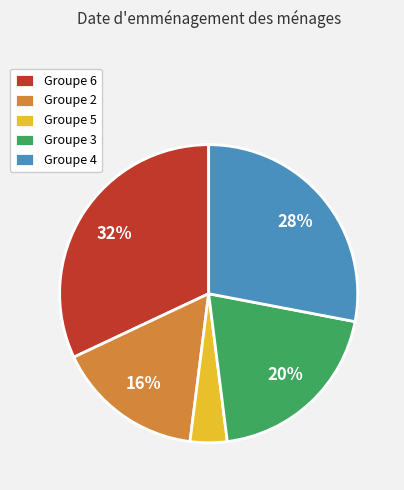

To the nearest percent, what is the combined percentage of Groupe 4 and Groupe 3?

48%